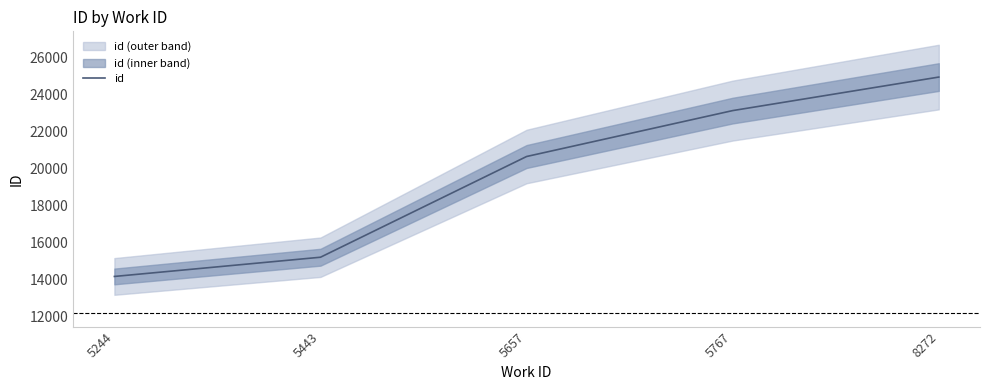

Rank the categories by value from highest to lowest.

8272, 5767, 5657, 5443, 5244